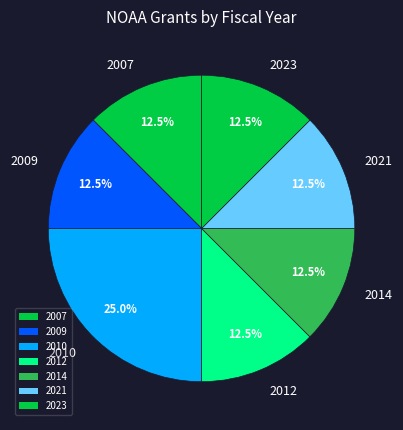

Does 2009 represent more than half of the total?

No